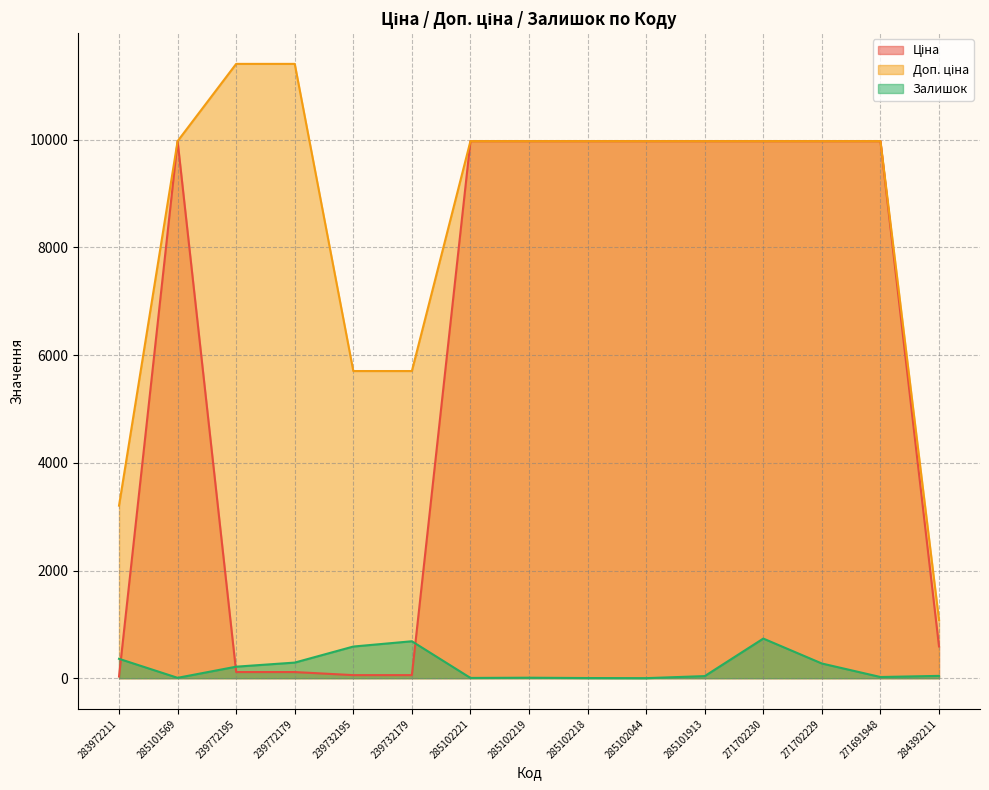

The Доп. ціна series shows 3097.9 at 285102044. True or false?

False